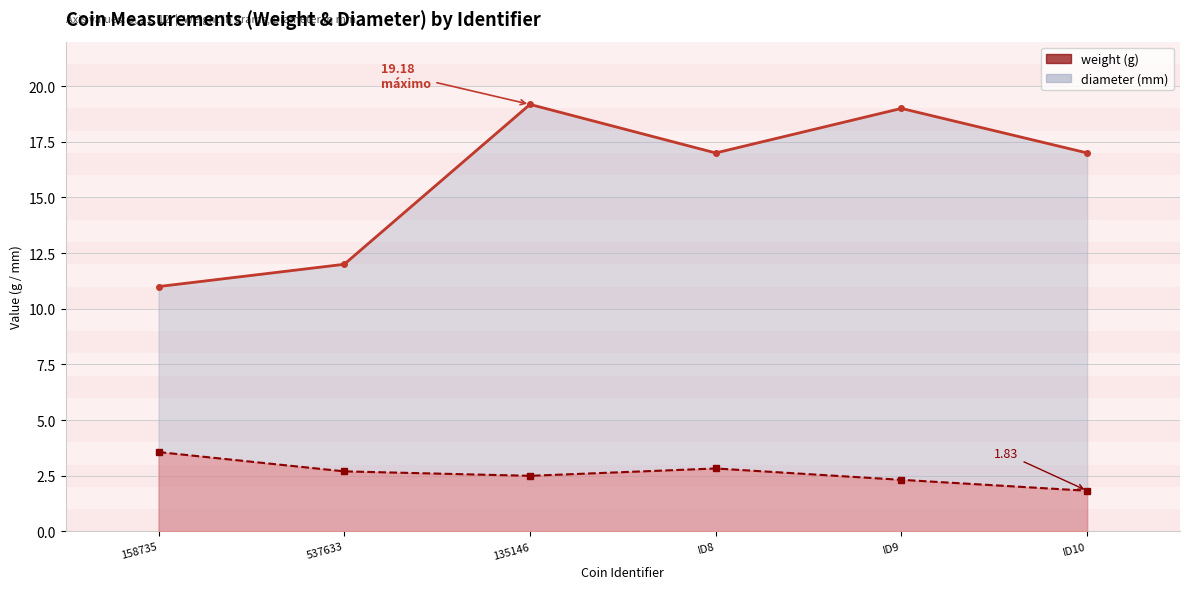

Does the chart have visible grid lines?

Yes